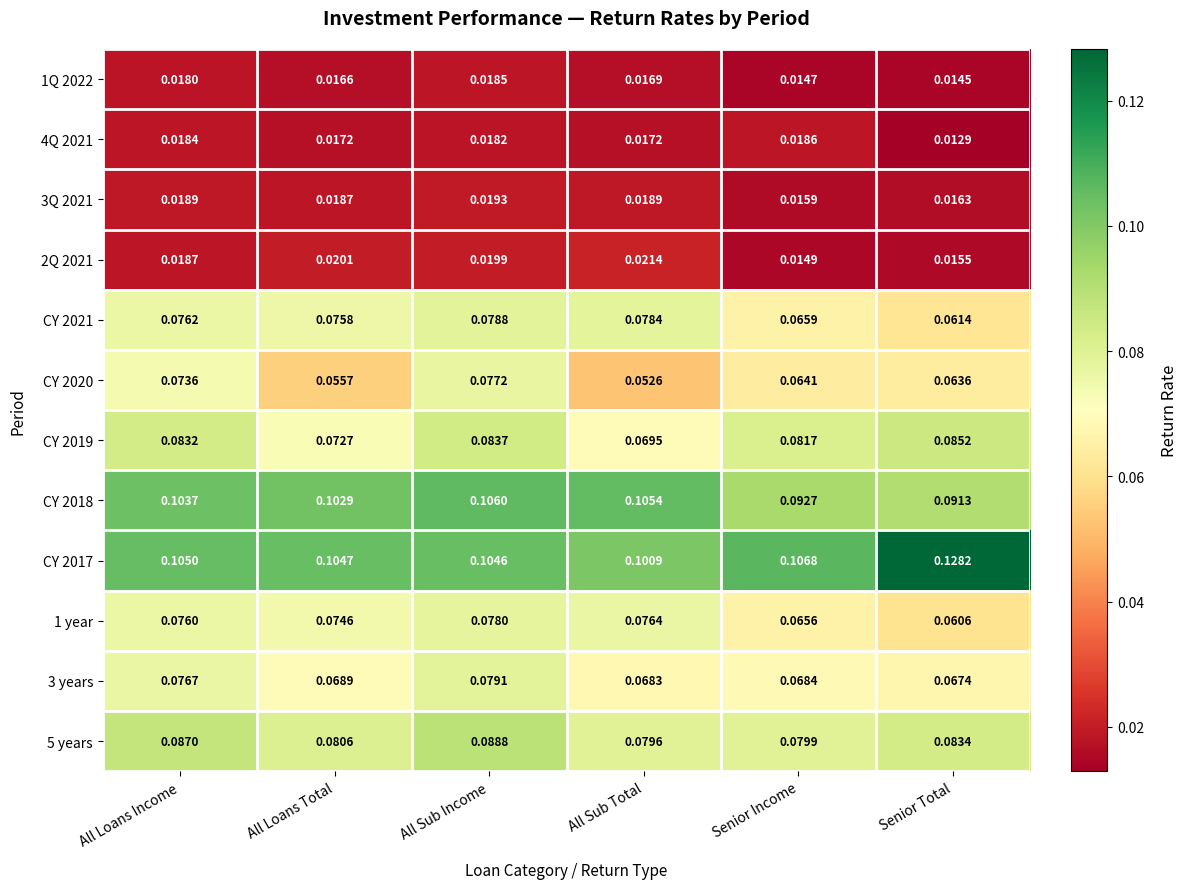

At which label is 4Q 2021 closest to 0?

Senior Total